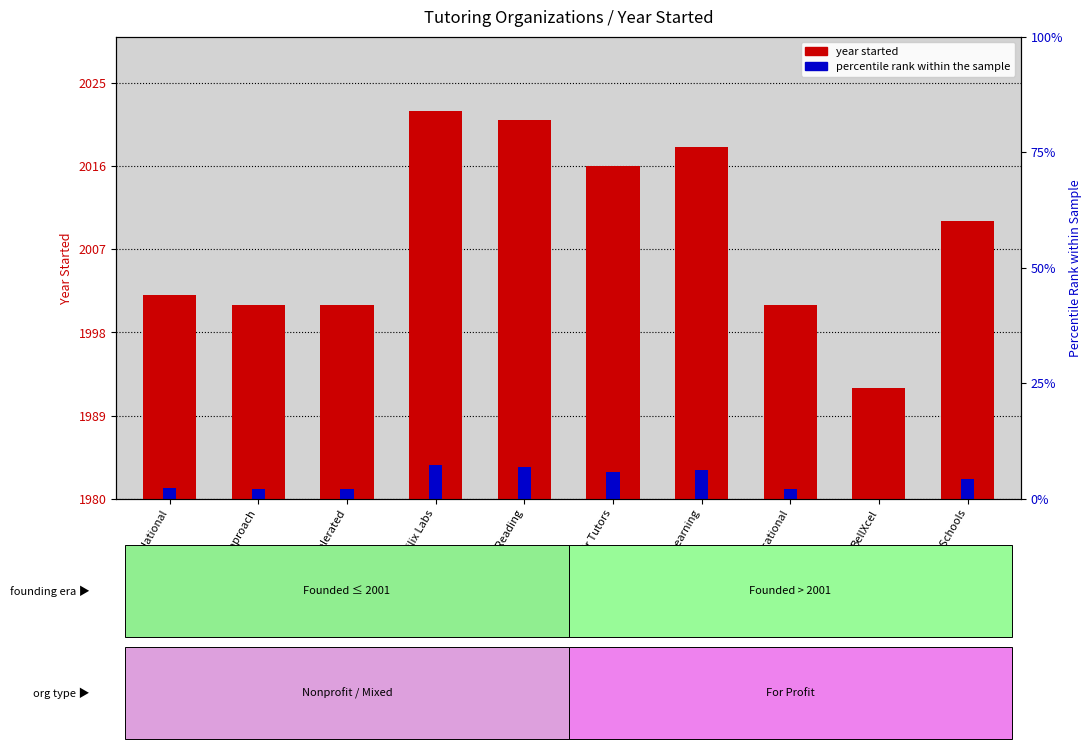

Which series has the largest total across all categories?

year started